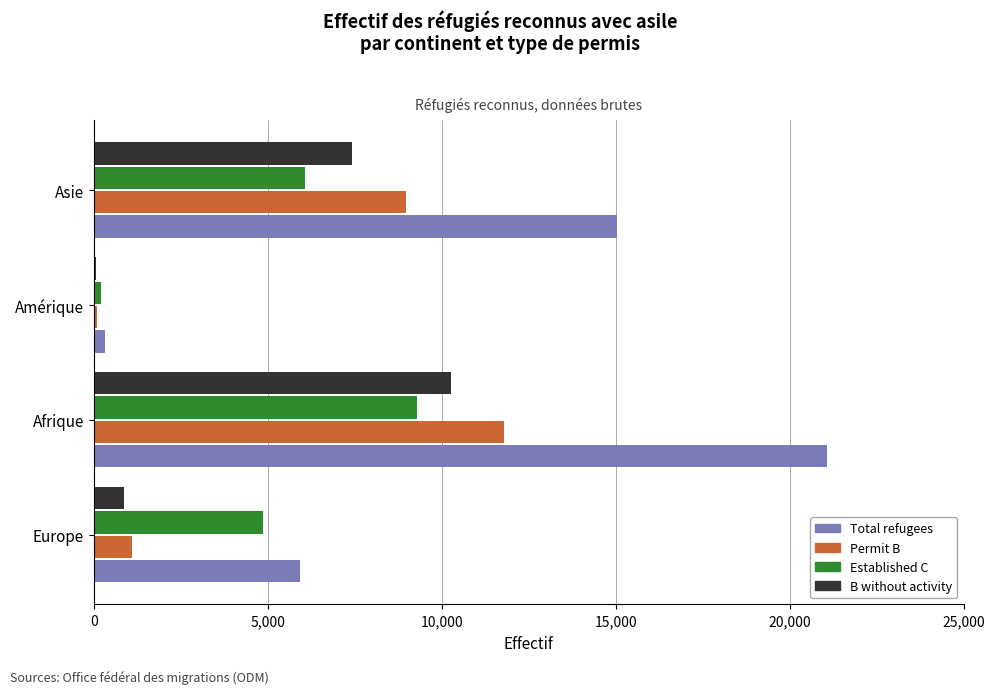

At which category is the sum across all series the highest?

Afrique